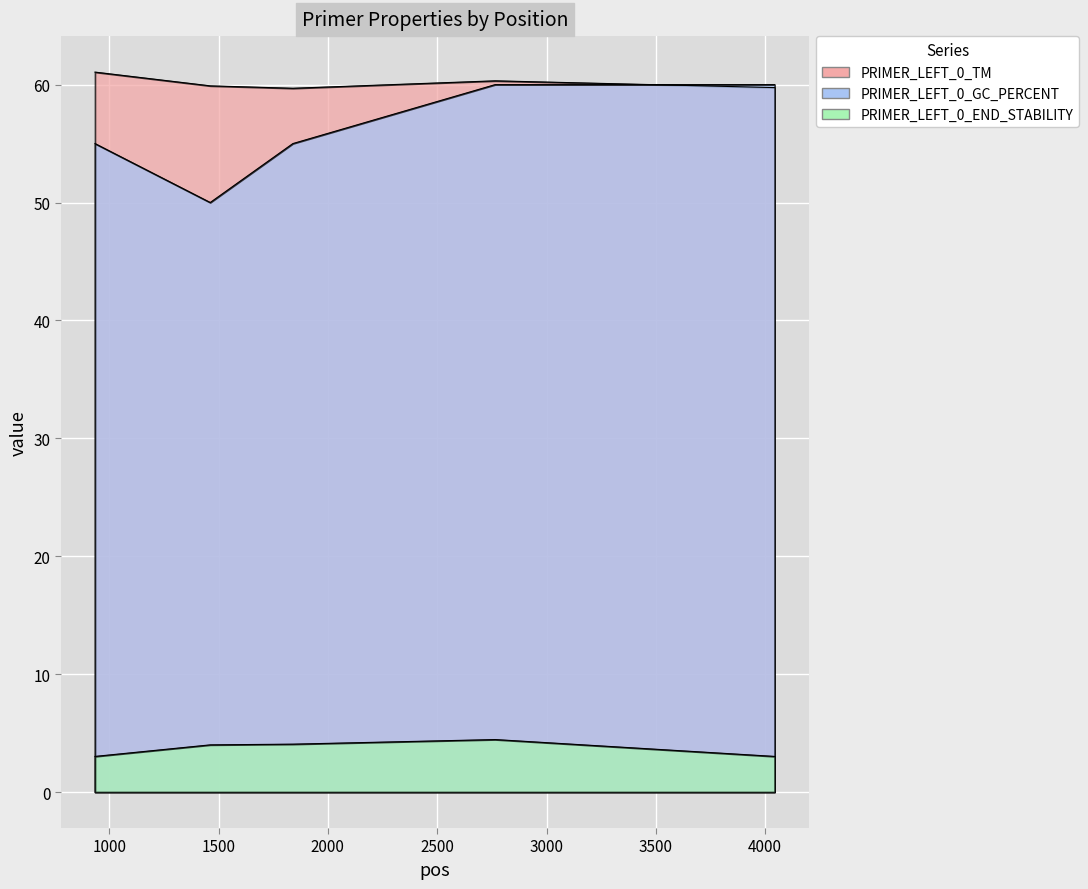

Rank the series at 1840 from lowest to highest value.

PRIMER_LEFT_0_END_STABILITY, PRIMER_LEFT_0_GC_PERCENT, PRIMER_LEFT_0_TM